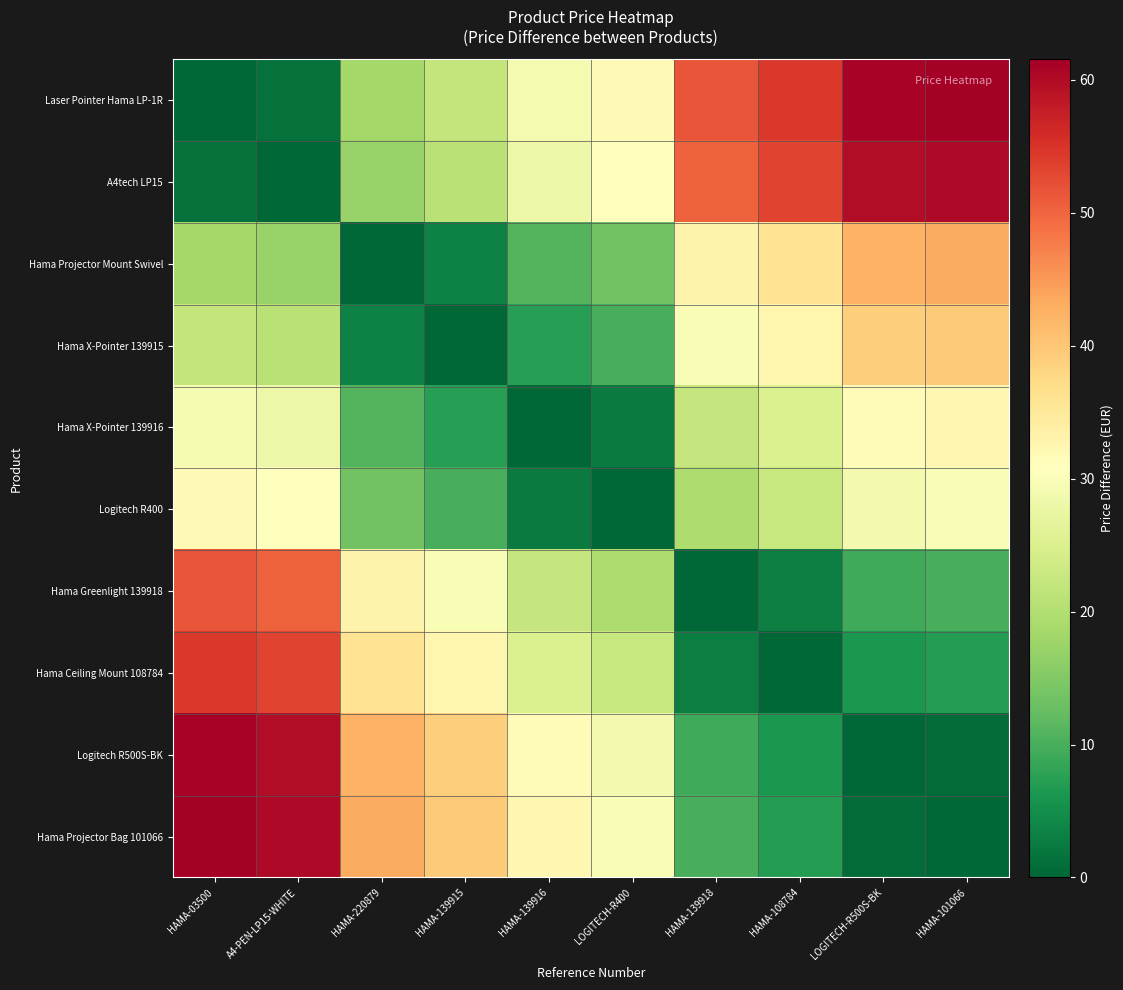

Which series changed the most between HAMA-139916 and HAMA-108784?

Laser Pointer Hama LP-1R